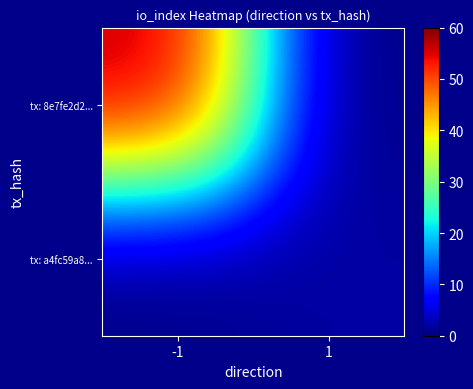

How many distinct data groups are displayed?

2